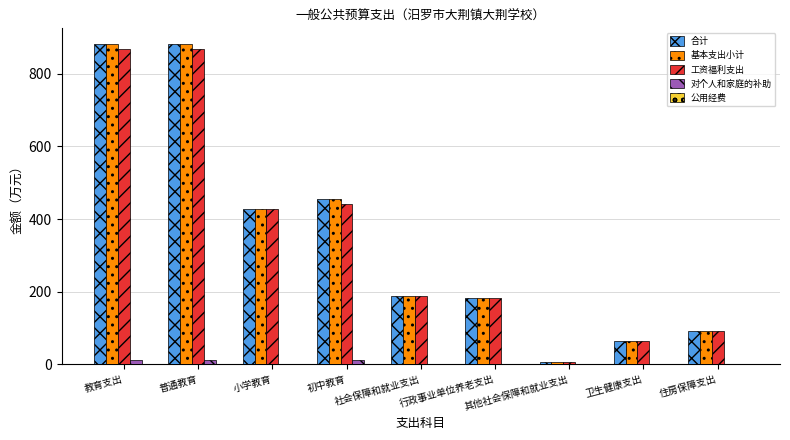

What is the sum of all 工资福利支出 values?

3135.8